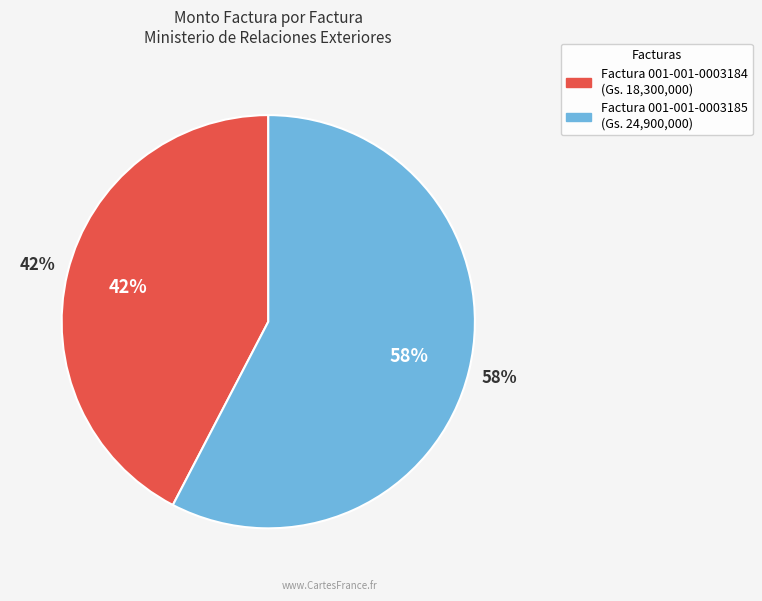

How many slices are in this pie chart?

2